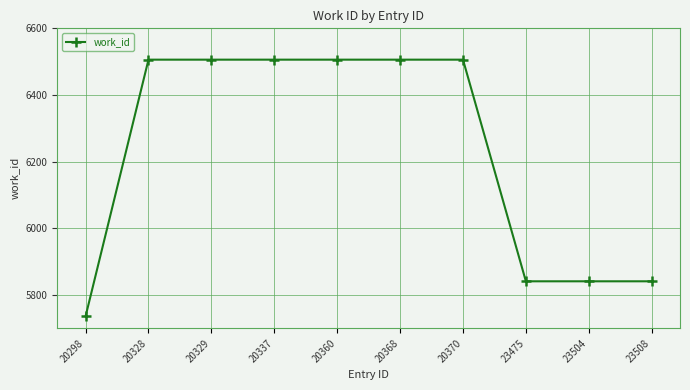

What is the greatest value displayed?

6506